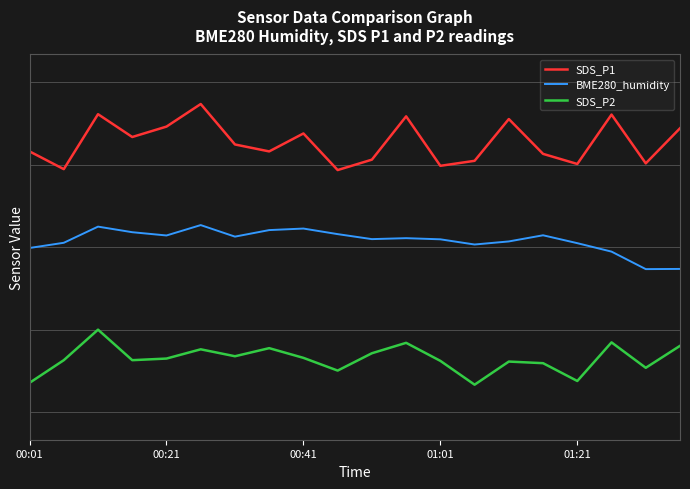

What are all the series names shown in the legend?

SDS_P1, BME280_humidity, SDS_P2